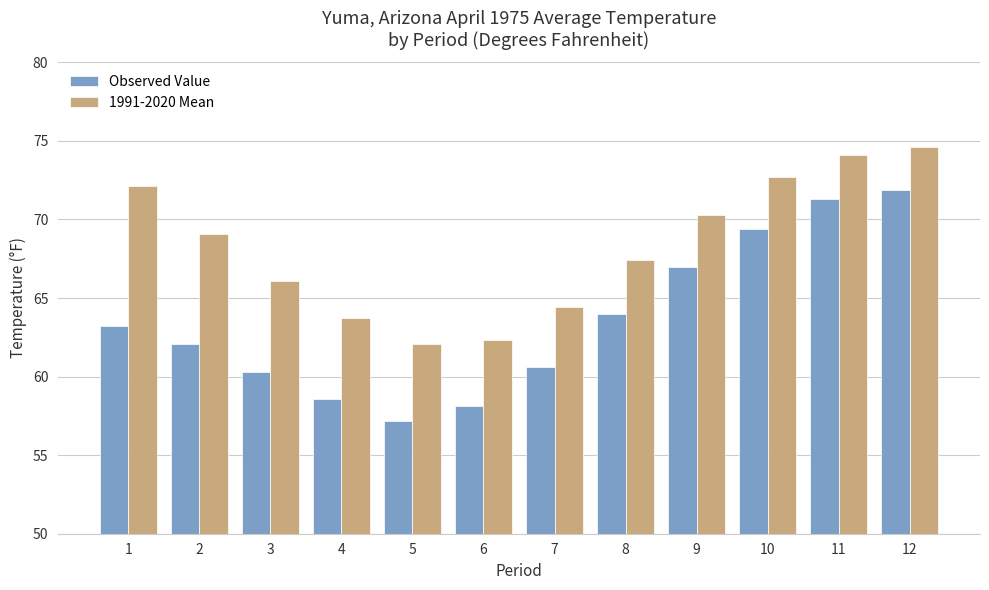

True or false: 1991-2020 Mean has a value of 22.8 at 12.

False